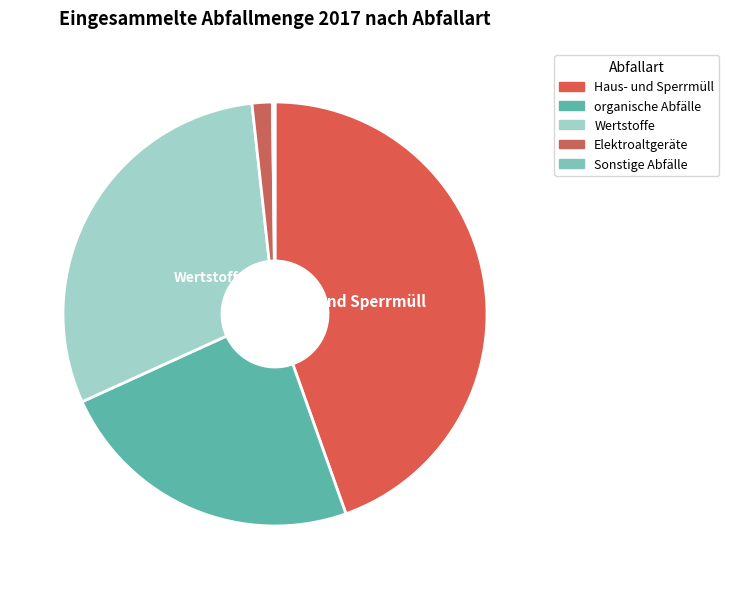

How many segments does this pie chart have?

5